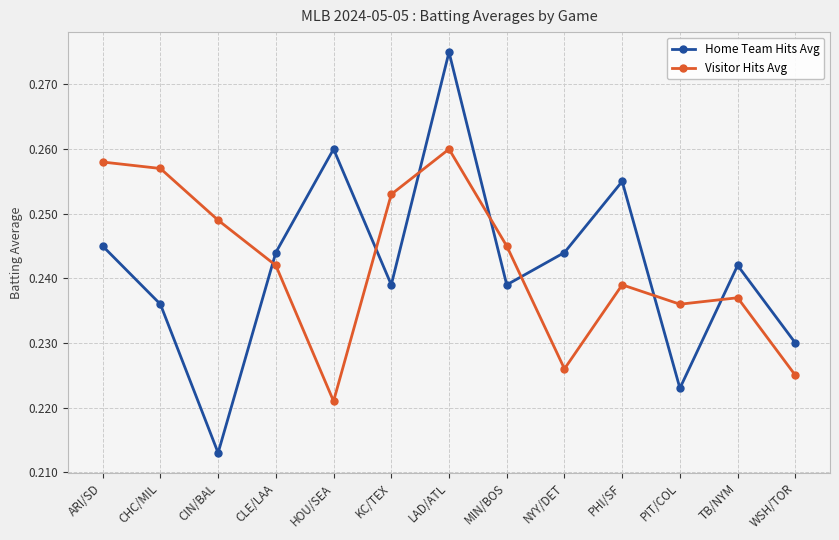

What are all the series names shown in the legend?

Home Team Hits Avg, Visitor Hits Avg